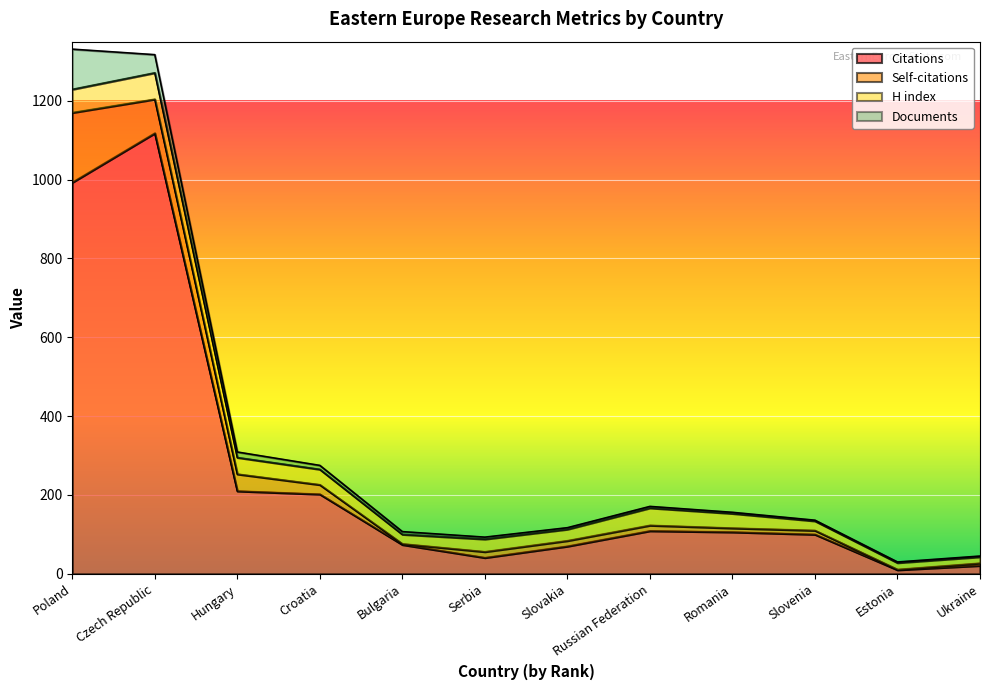

Reading left to right, extract all data points from this chart.

Citations: 993	1118	210	202	74	41	70	109	106	100	10	21
Self-citations: 177	86	43	24	2	15	14	14	10	10	1	6
H index: 59	67	42	39	24	32	29	44	37	24	17	16
Documents: 102	46	14	10	7	5	4	4	3	2	2	2